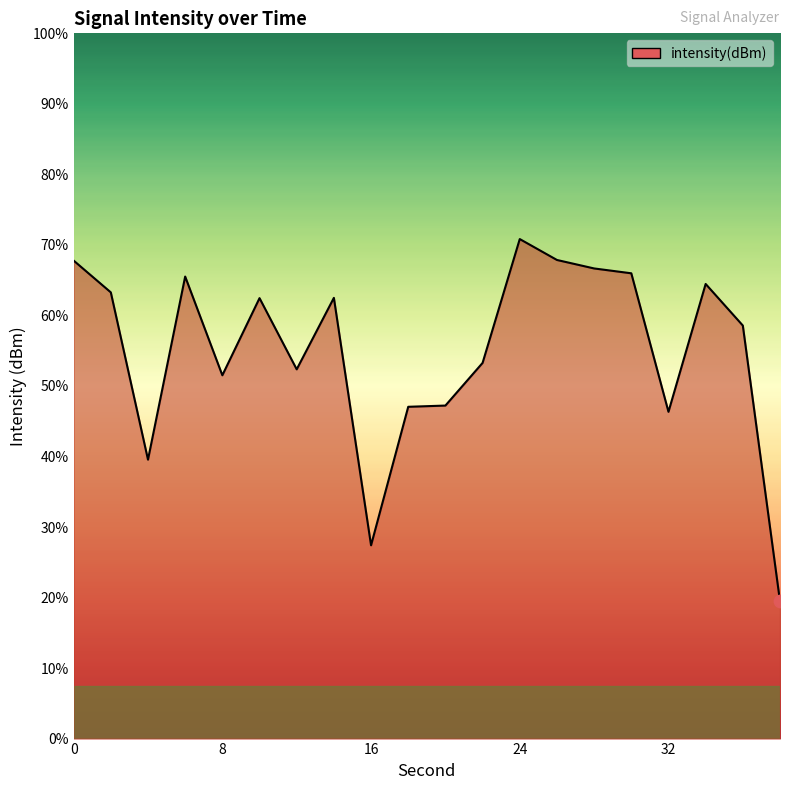

Which has a higher value, 32 or 30?

30